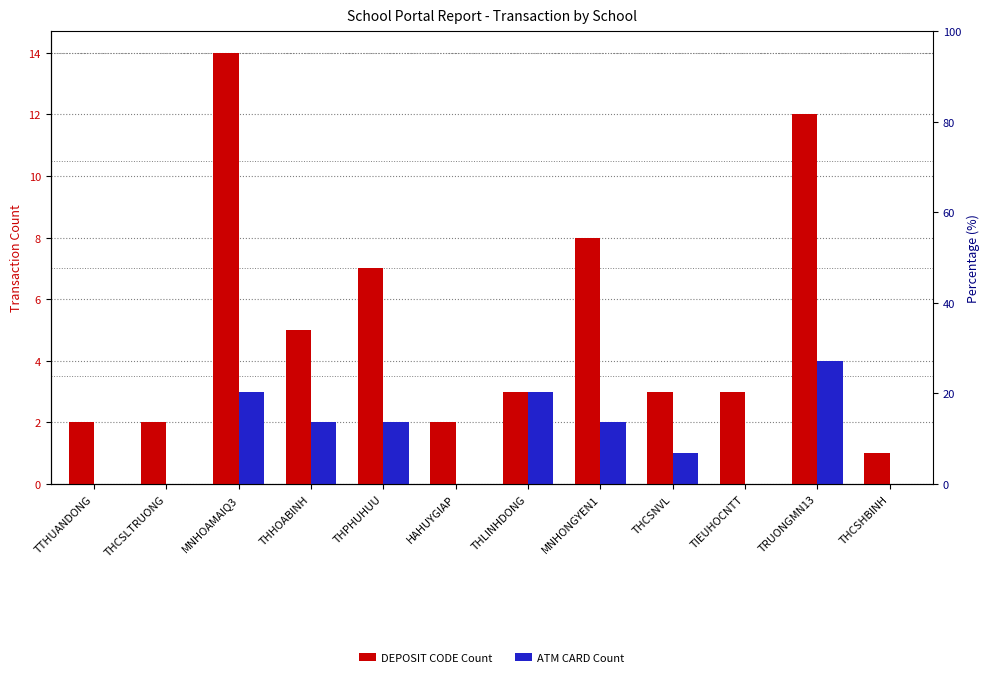

Reading left to right, transcribe all the data shown in this chart.

DEPOSIT CODE Count: 2	2	14	5	7	2	3	8	3	3	12	1
ATM CARD Count: 0	0	3	2	2	0	3	2	1	0	4	0